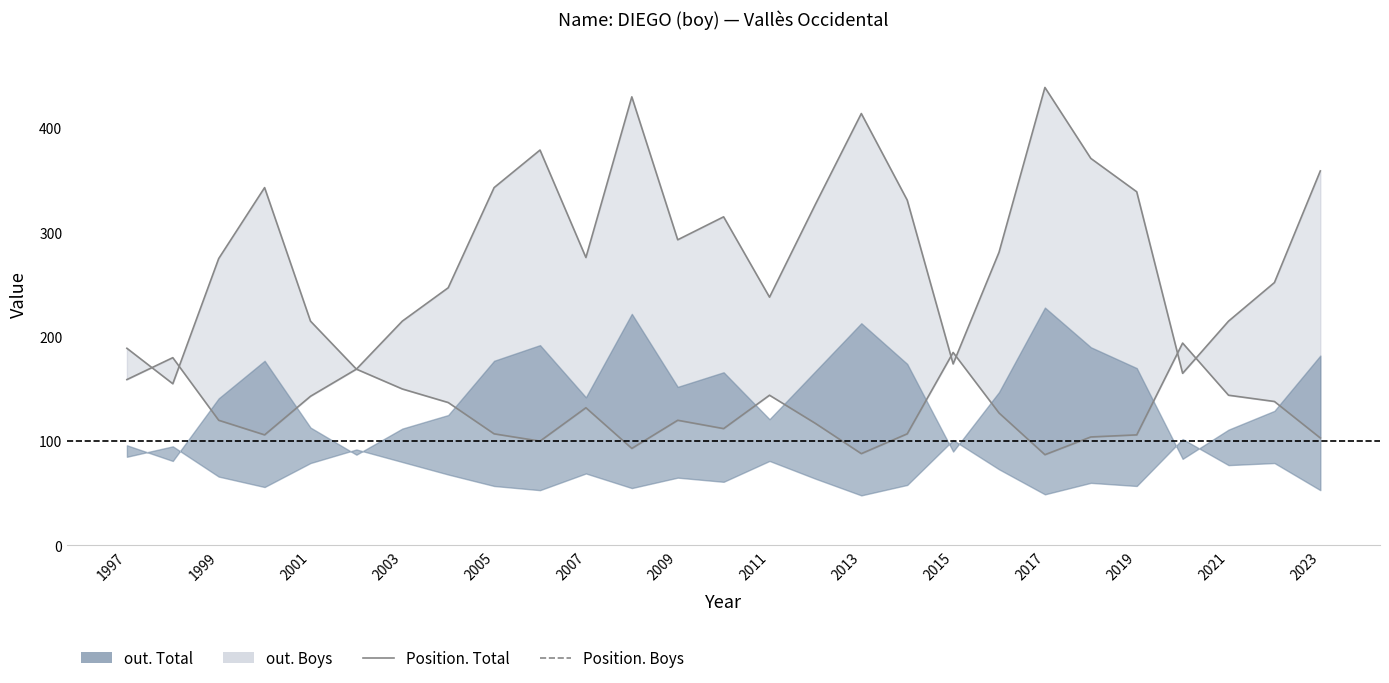

The value of Position. Total at 2015 is 125. True or false?

False